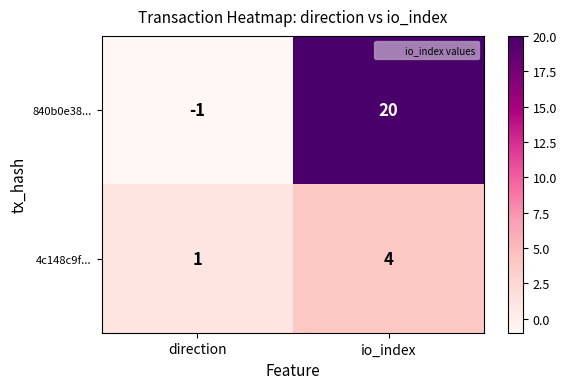

At which category is the sum across all series the highest?

io_index